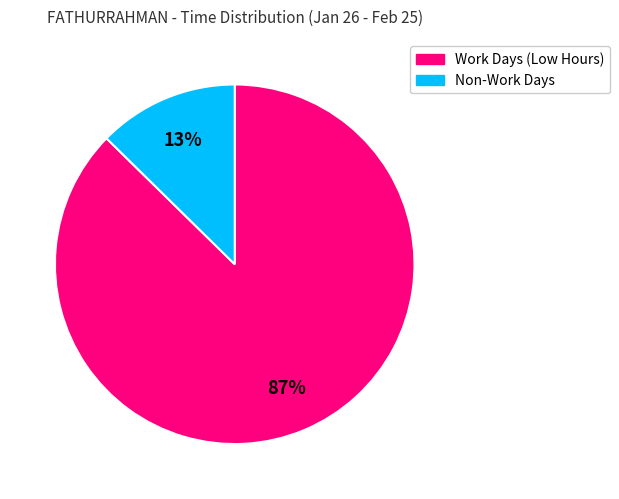

Does any single category account for the majority?

Yes